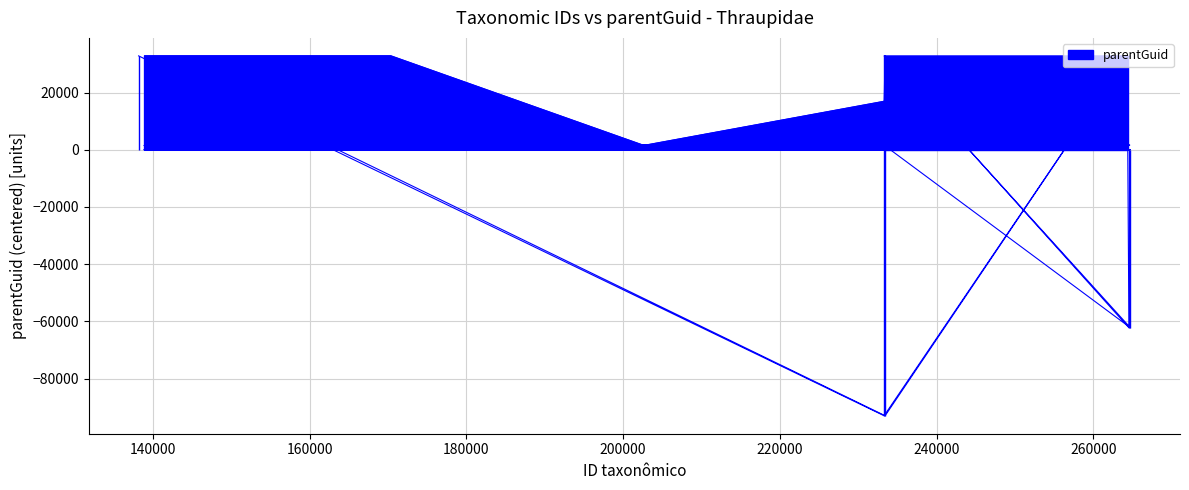

What is the value of the 23rd point from the left?

32824.2